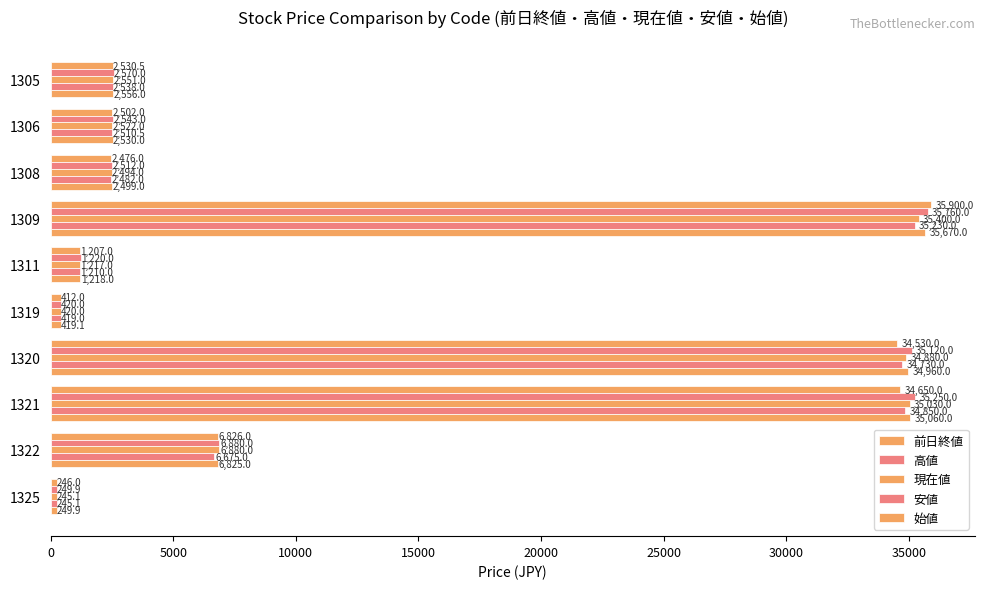

How many data points in 始値 are less than 2556?

5